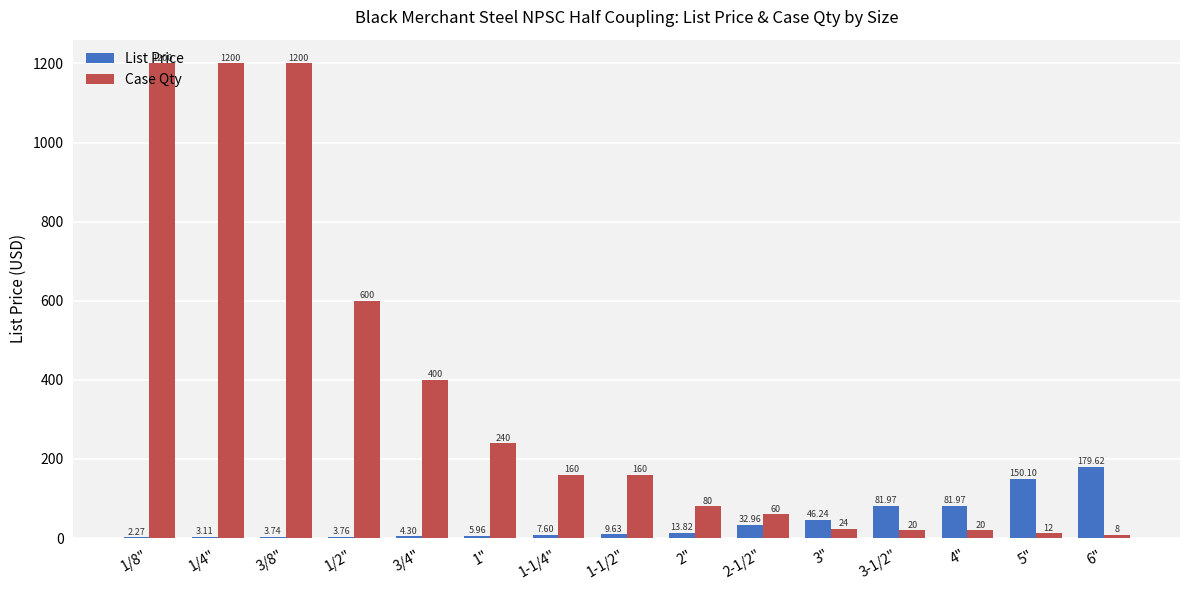

What is the sum of all Case Qty values?

5384.0